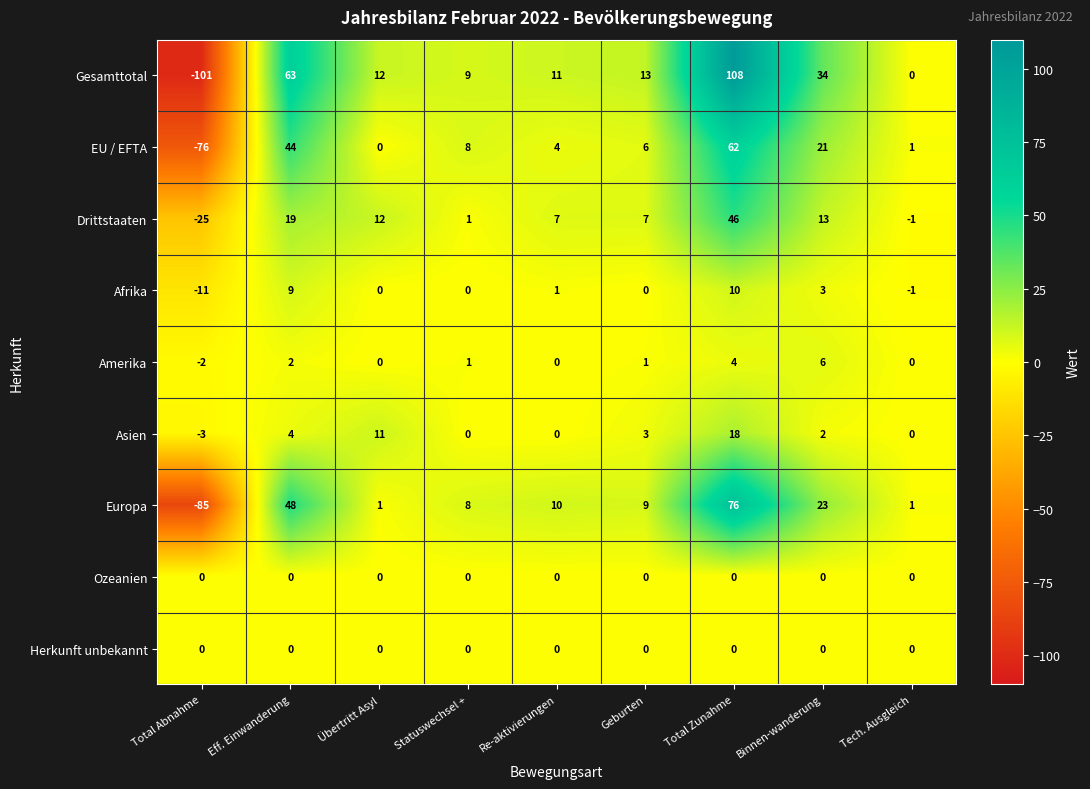

Which series has the largest range (max minus min)?

Gesamttotal